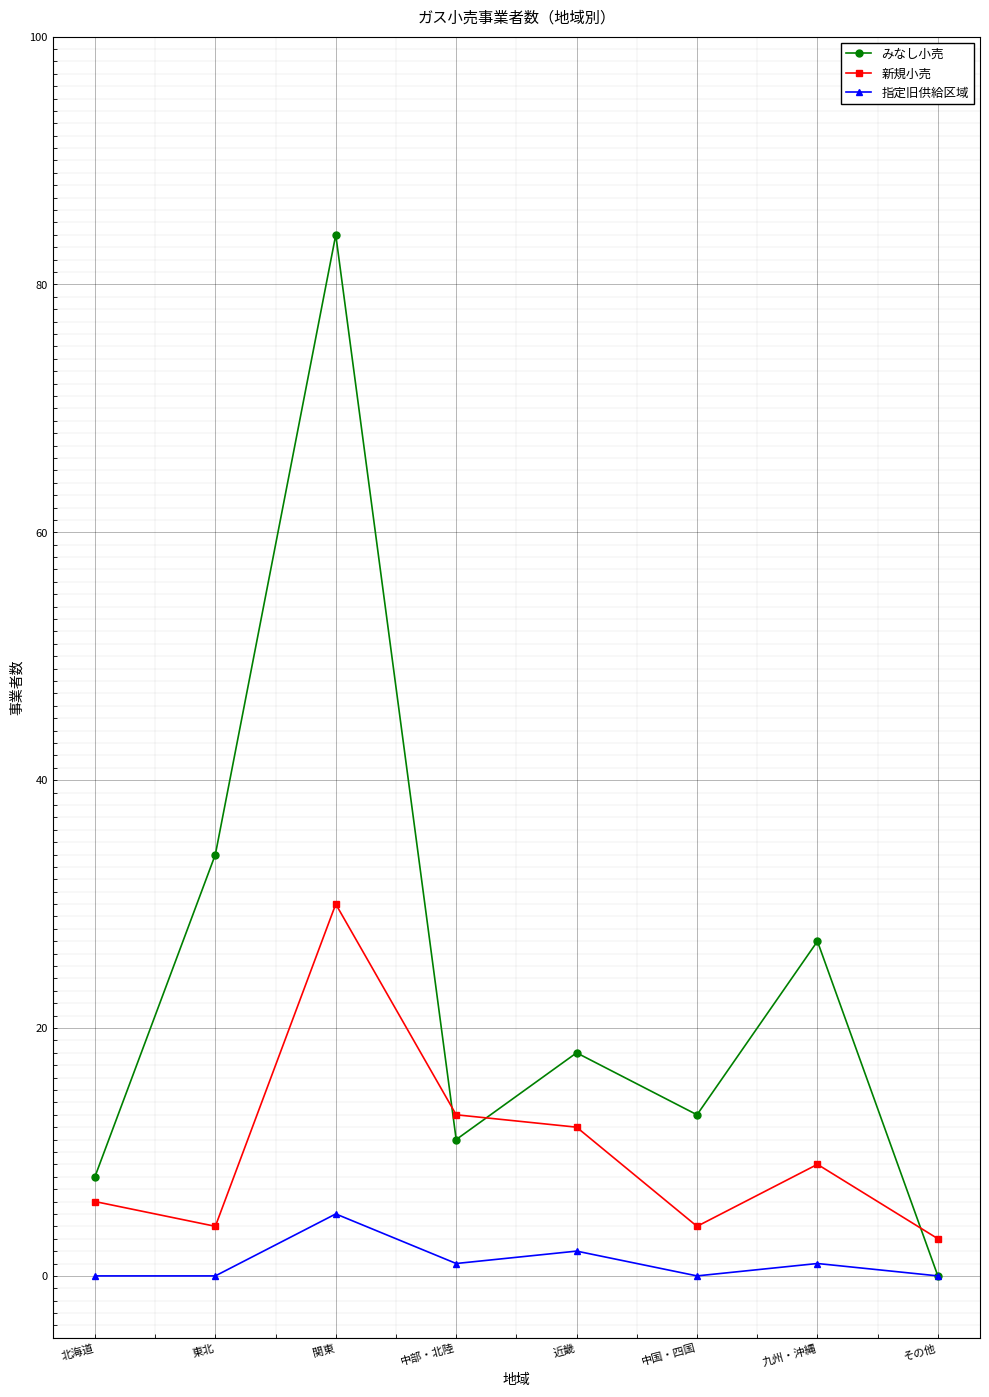

At which category is the sum across all series the highest?

関東